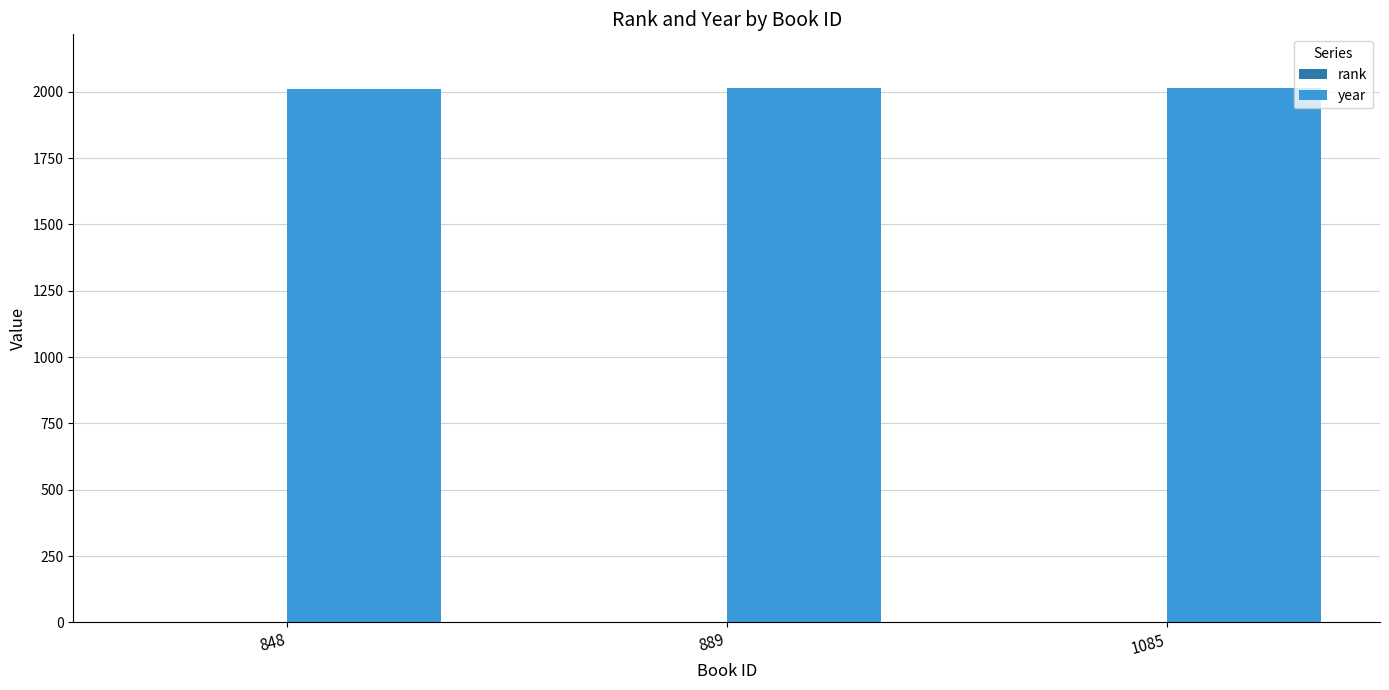

Which series has the largest total across all categories?

year